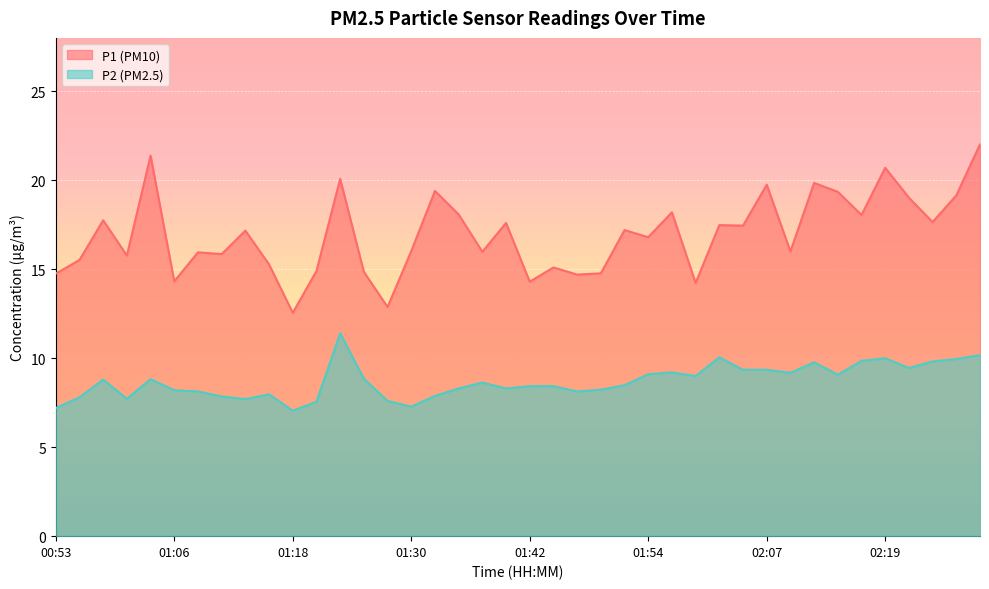

At how many categories does at least one series exceed 18?

13